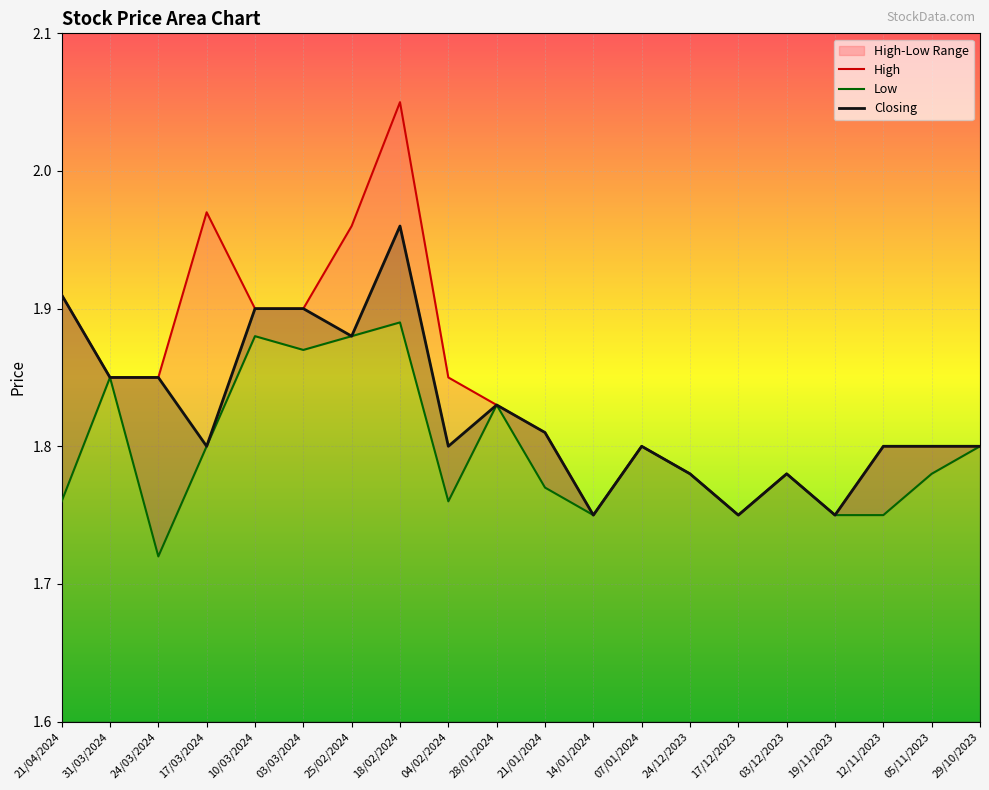

What position from the right is 29/10/2023?

1